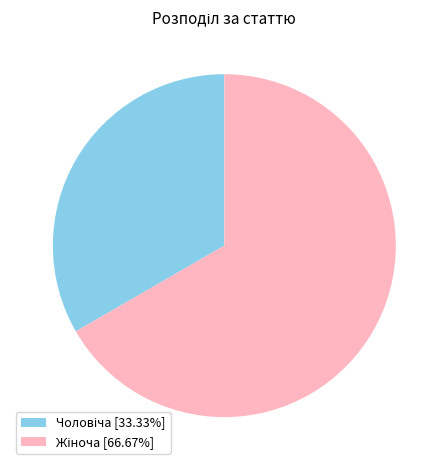

Is there a majority slice in this chart?

Yes